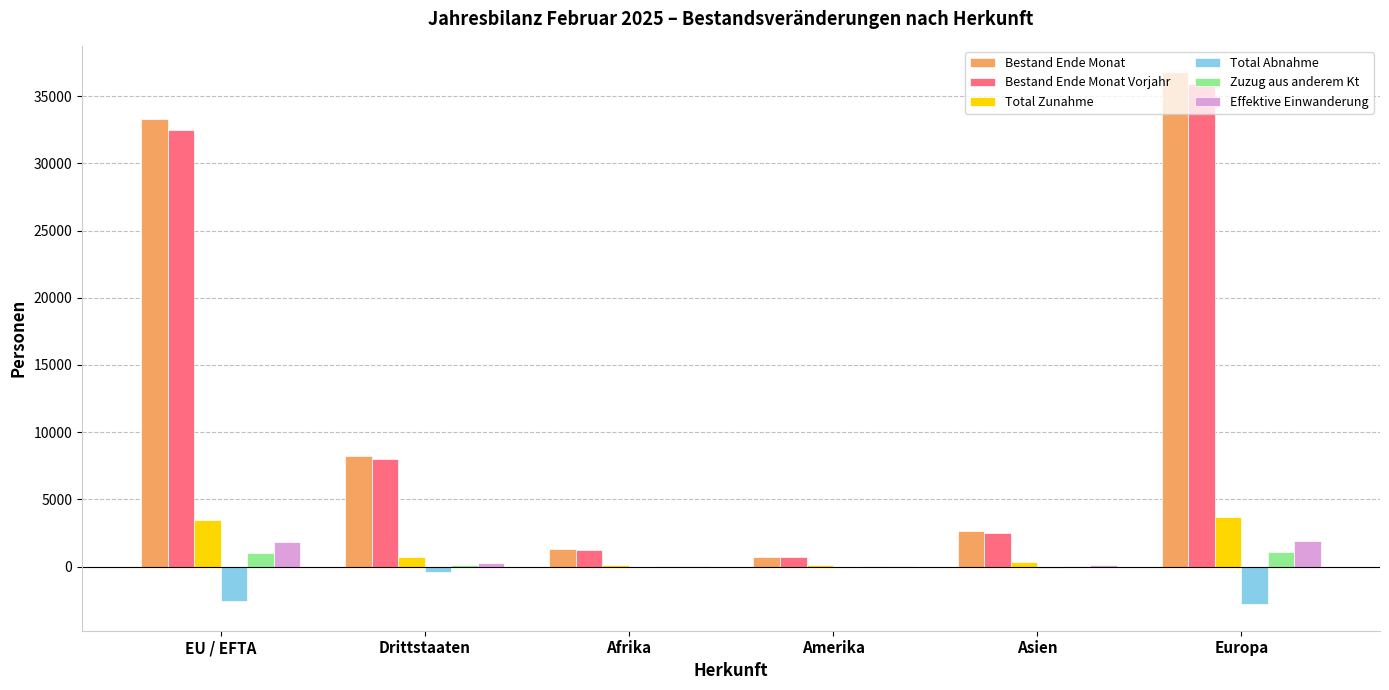

The Total Abnahme series shows -46 at Amerika. True or false?

True